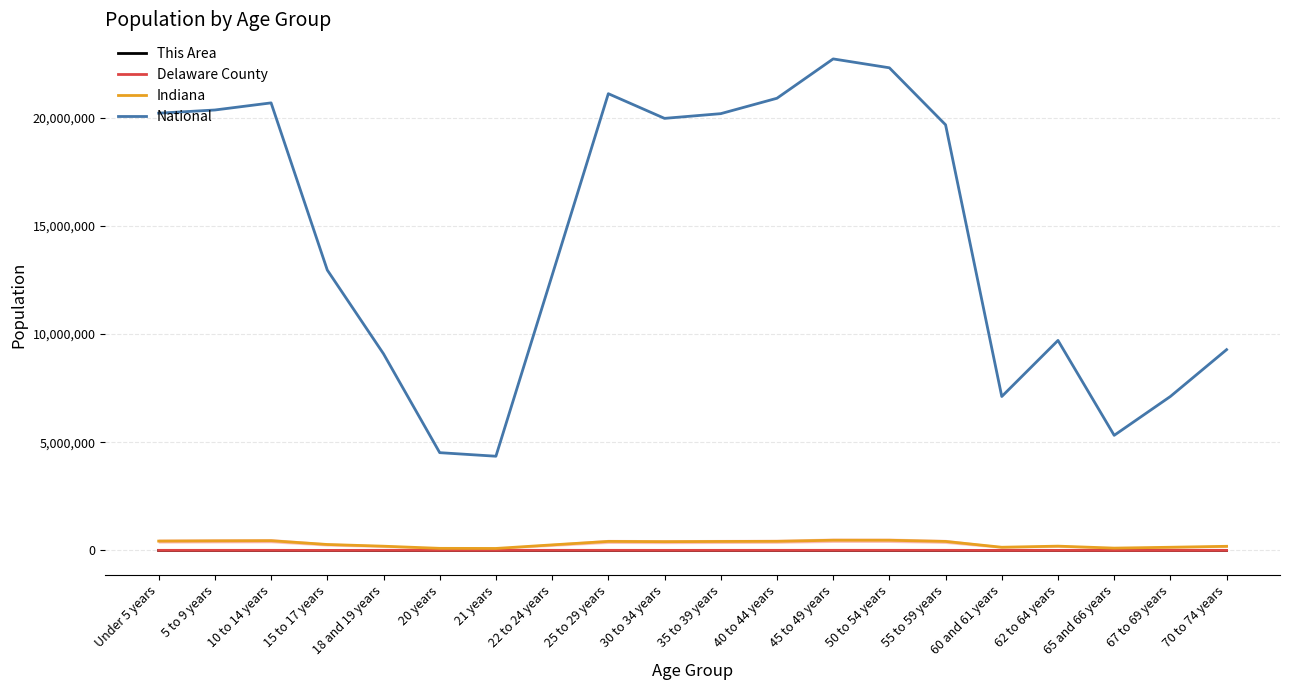

Does the chart have visible grid lines?

Yes